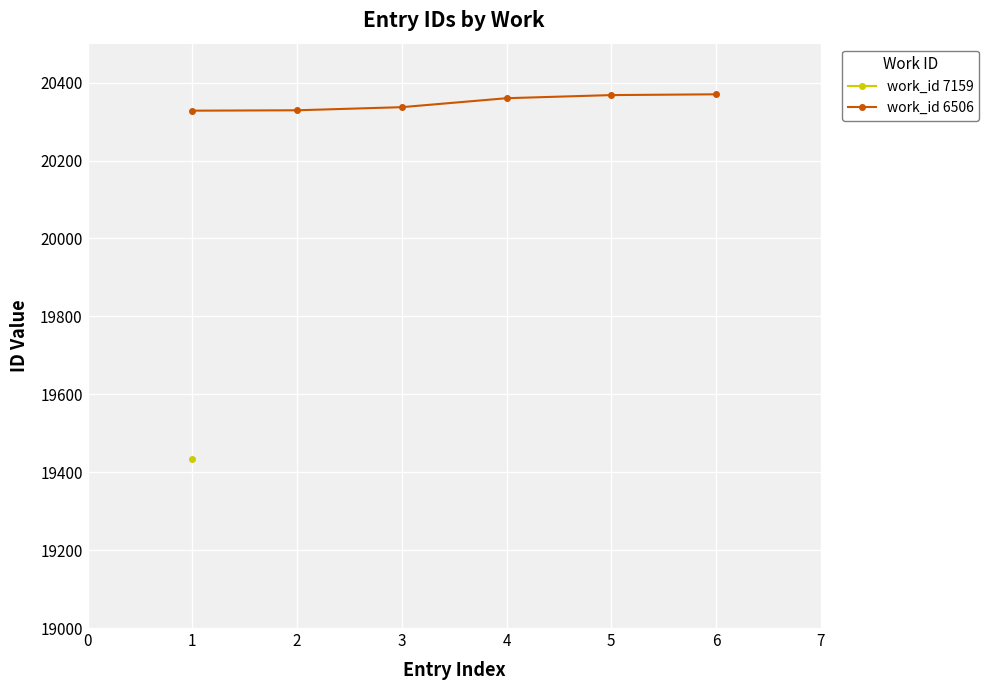

True or false: there are more than 0 points higher than both neighbors.

False